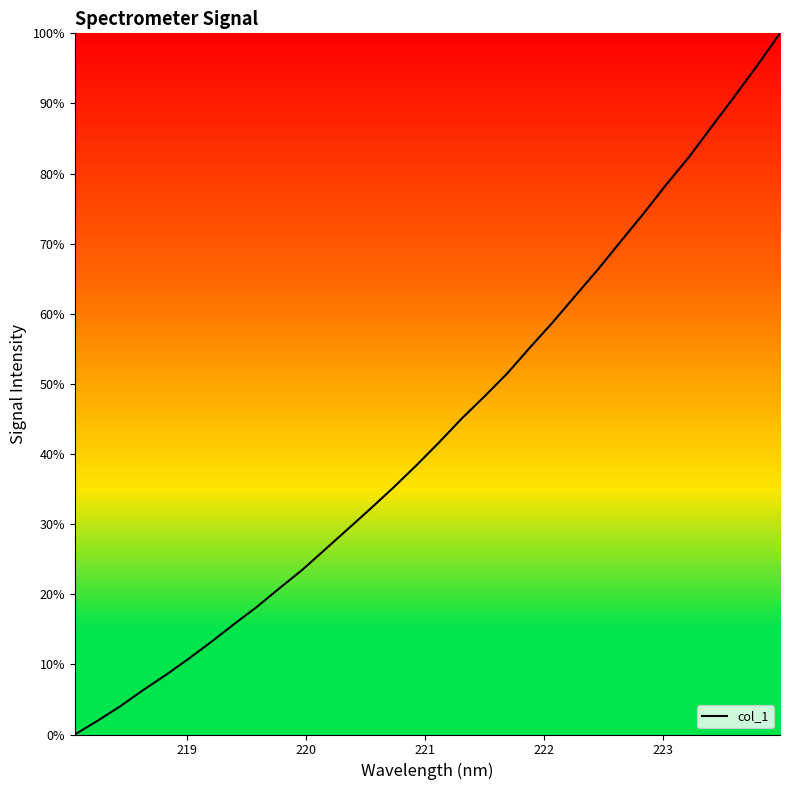

What is the greatest value displayed?

100.0